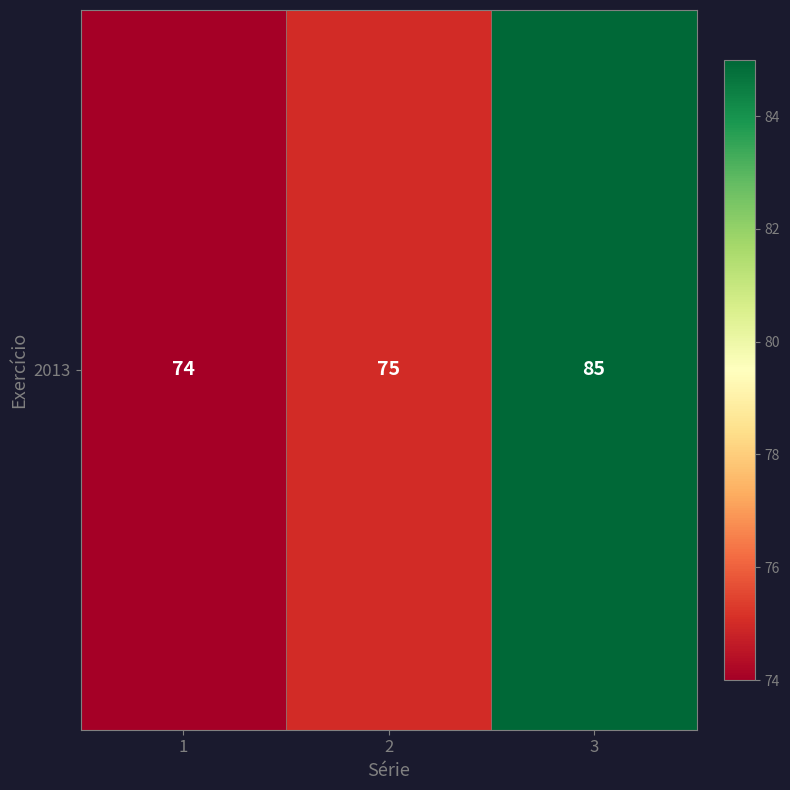

Reading left to right, extract all data points from this chart.

1=74	2=75	3=85